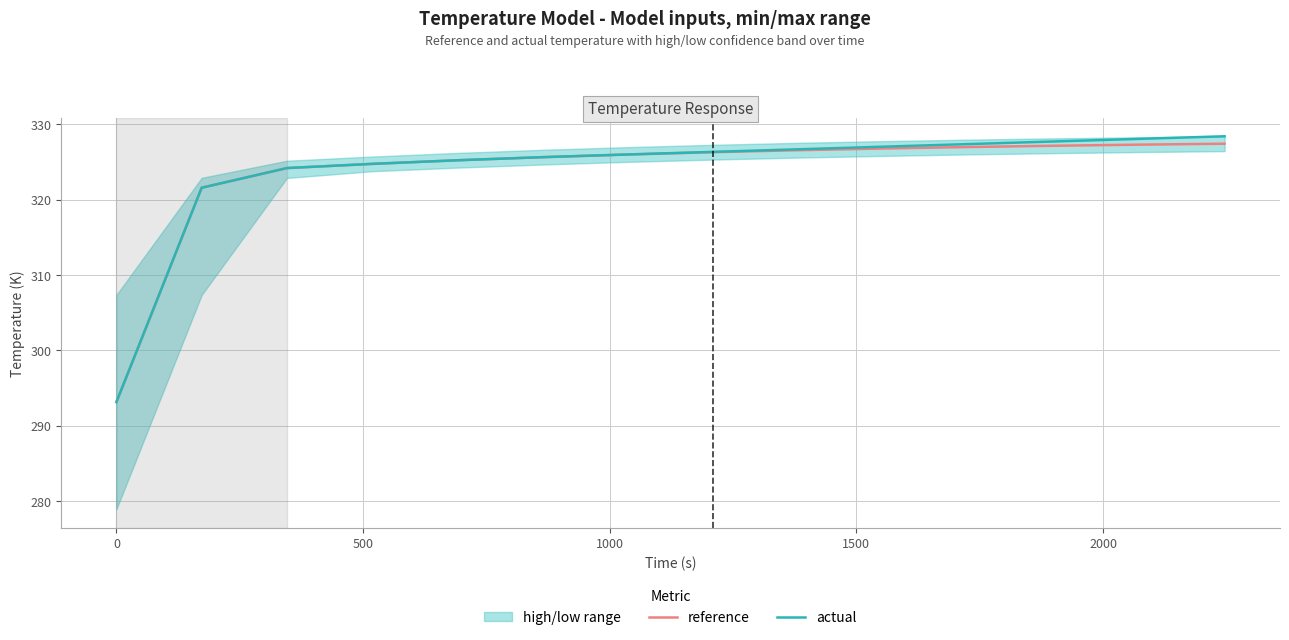

What is the highest value of the actual series?

328.4